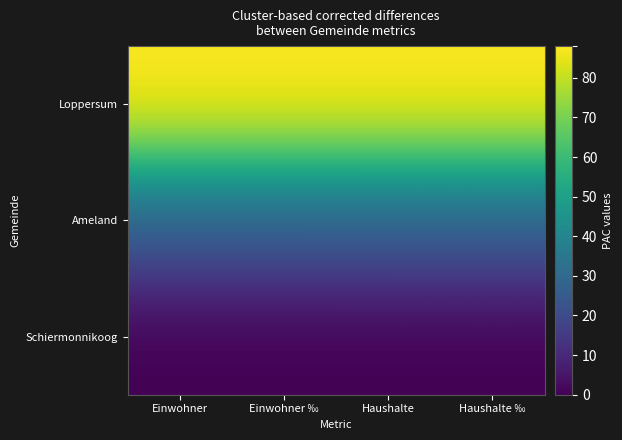

What is the difference between the highest and lowest values at Einwohner?

88.0